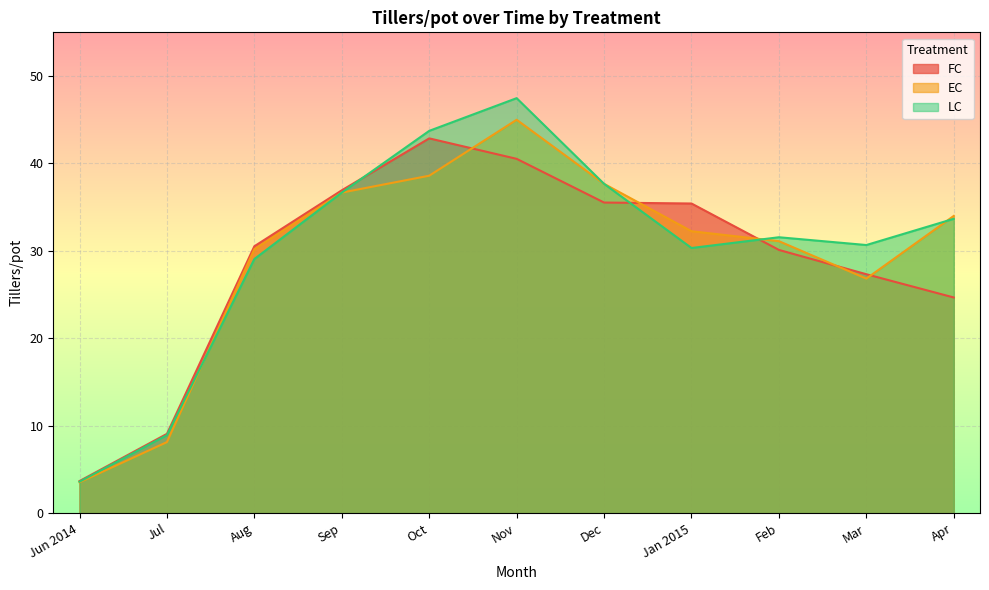

What is the label of the 10th point from the left?

Mar